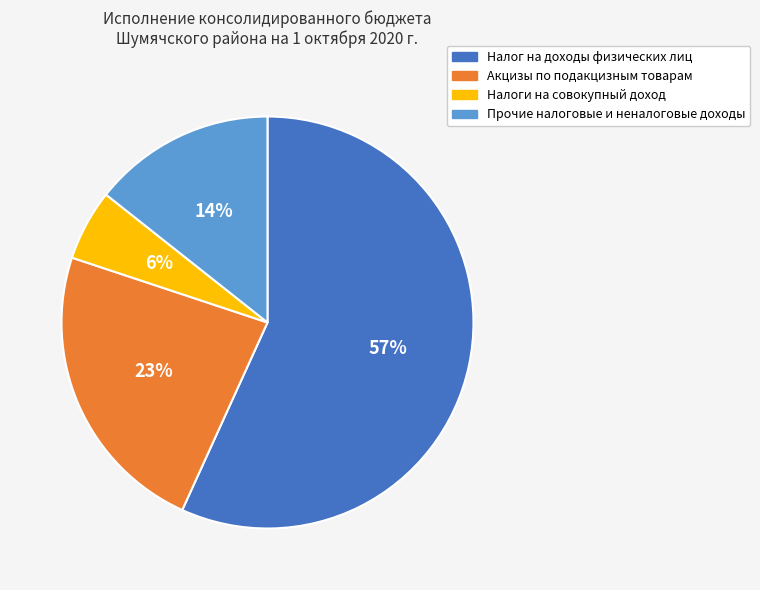

What percentage is the Налоги на совокупный доход slice, to the nearest percent?

6%